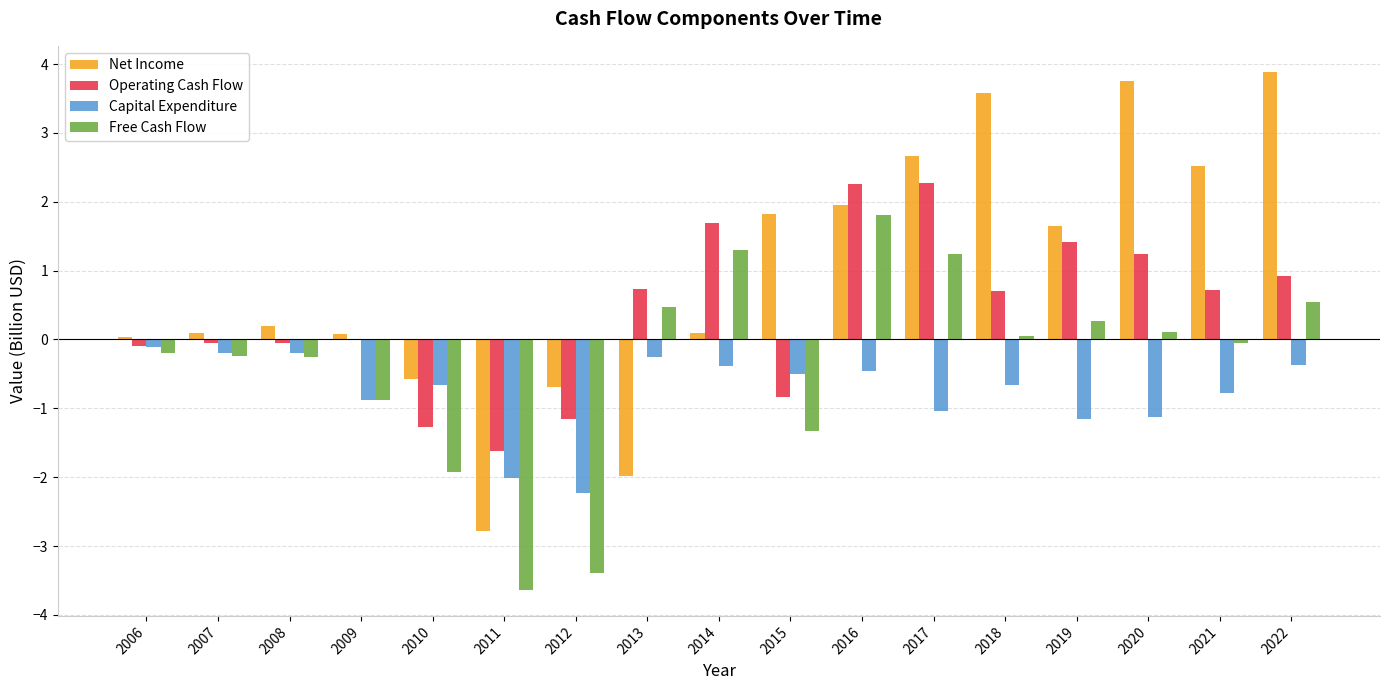

What is the sum of all Operating Cash Flow values?

6.9